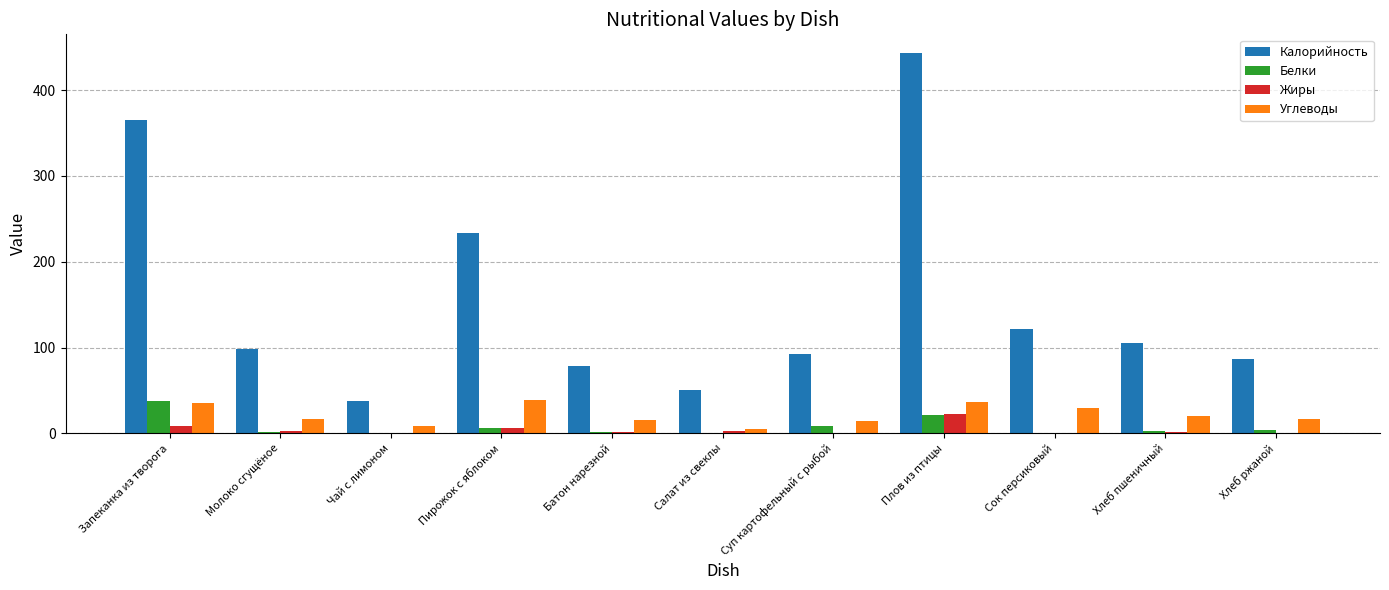

What is the average value of the Углеводы series?

21.7